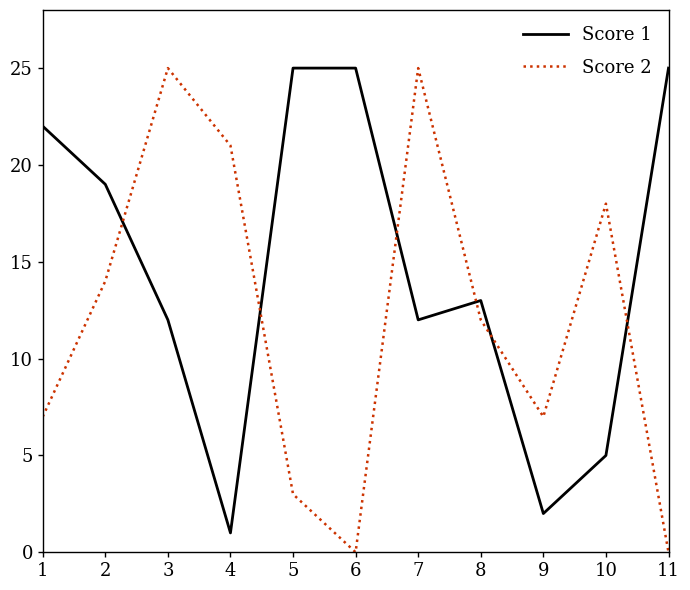

True or false: Score 2 and Score 1 cross at least once.

True